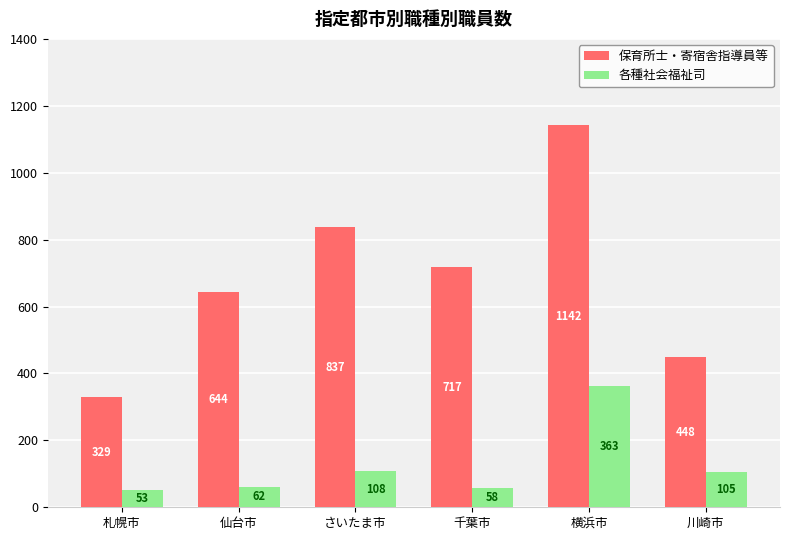

What is the difference between the maximum and minimum values in the 各種社会福祉司 series?

310